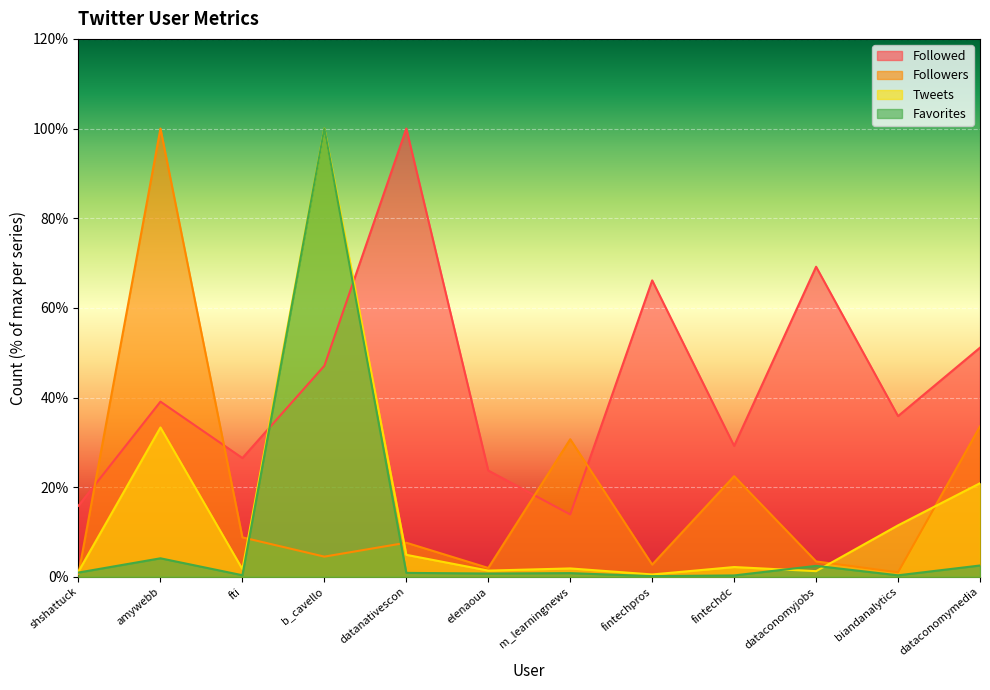

In Followed, how many points are higher than both neighbors (excluding endpoints)?

4